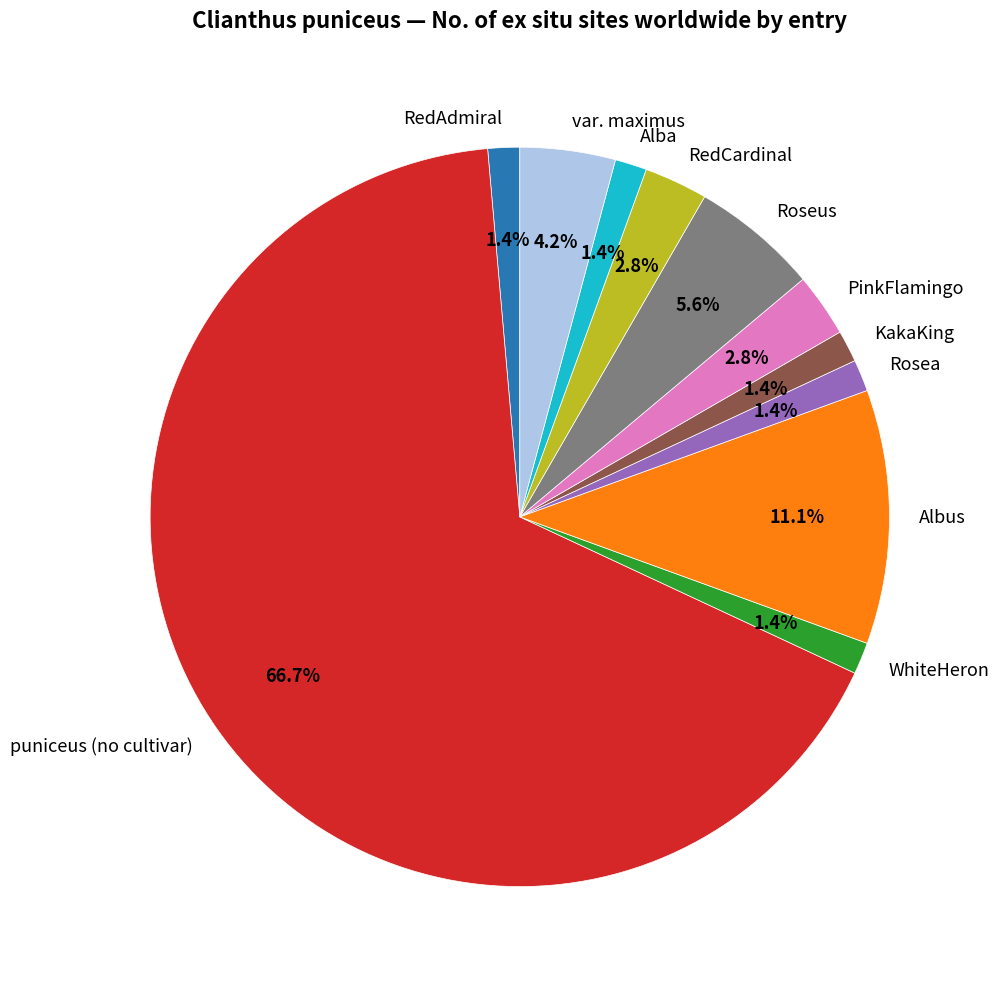

Between var. maximus and Albus, which is larger?

Albus